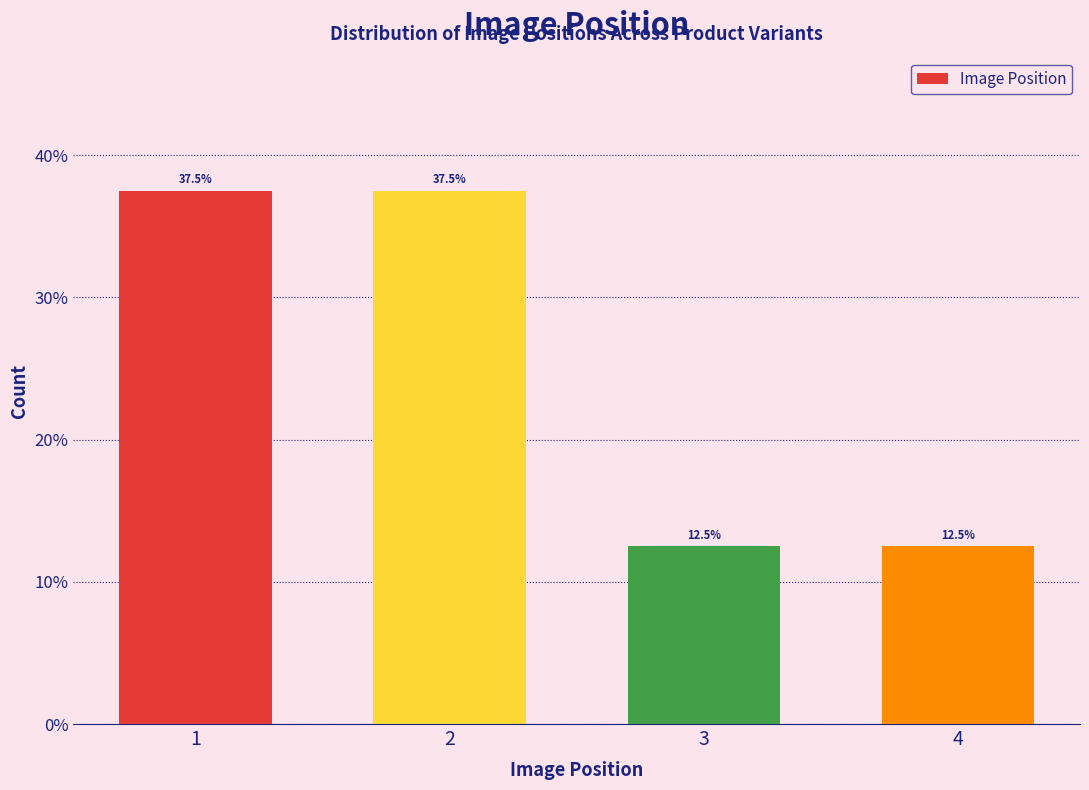

Reading left to right, extract all data points from this chart.

37.5	37.5	12.5	12.5